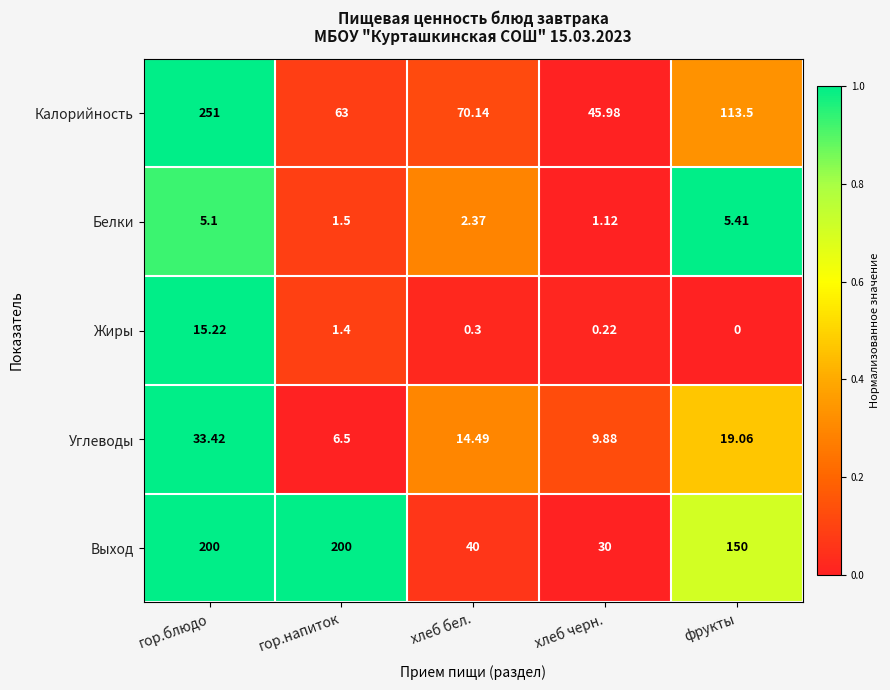

Where is Калорийность nearest to the value 148?

фрукты